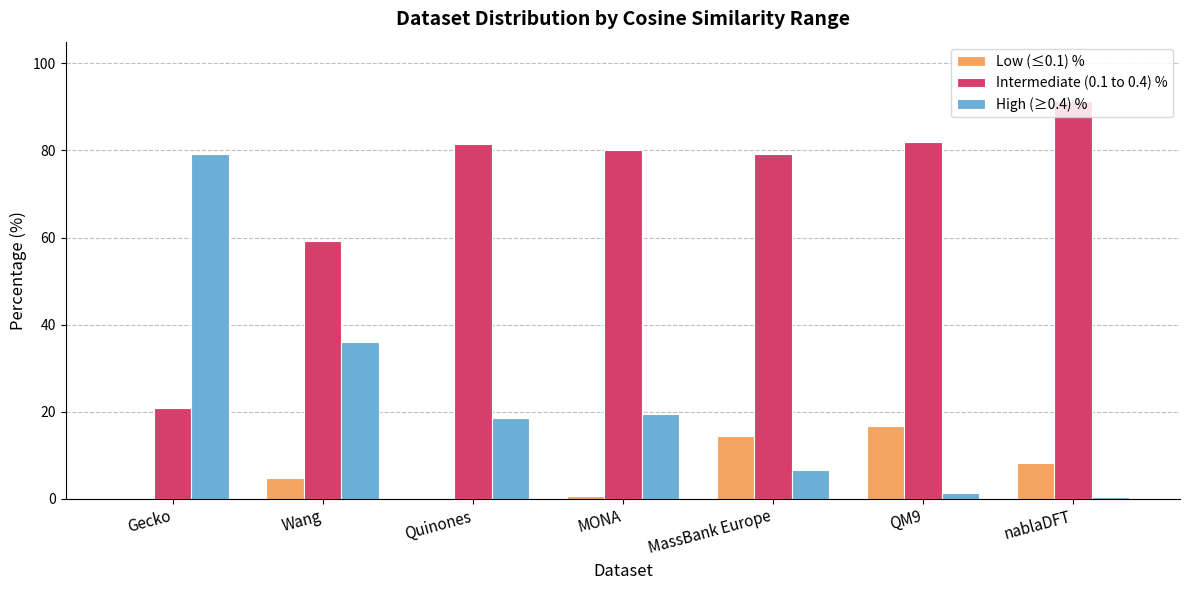

Is the value of Intermediate (0.1 to 0.4) % at MONA greater than the value of High (≥0.4) % at MONA?

Yes